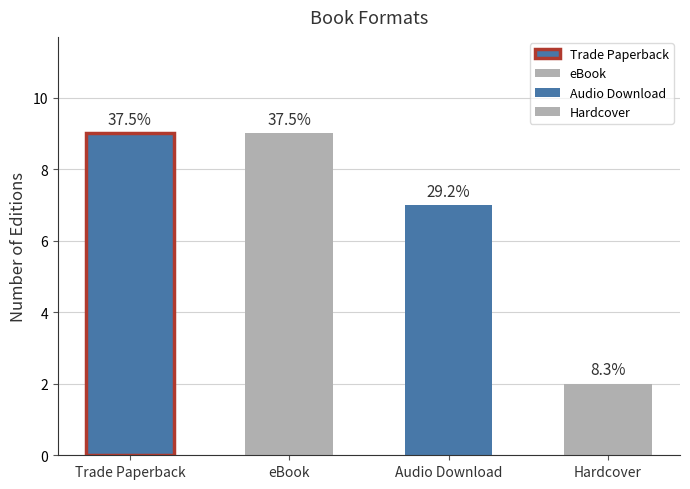

What is the label of the 3rd bar from the left?

Audio Download